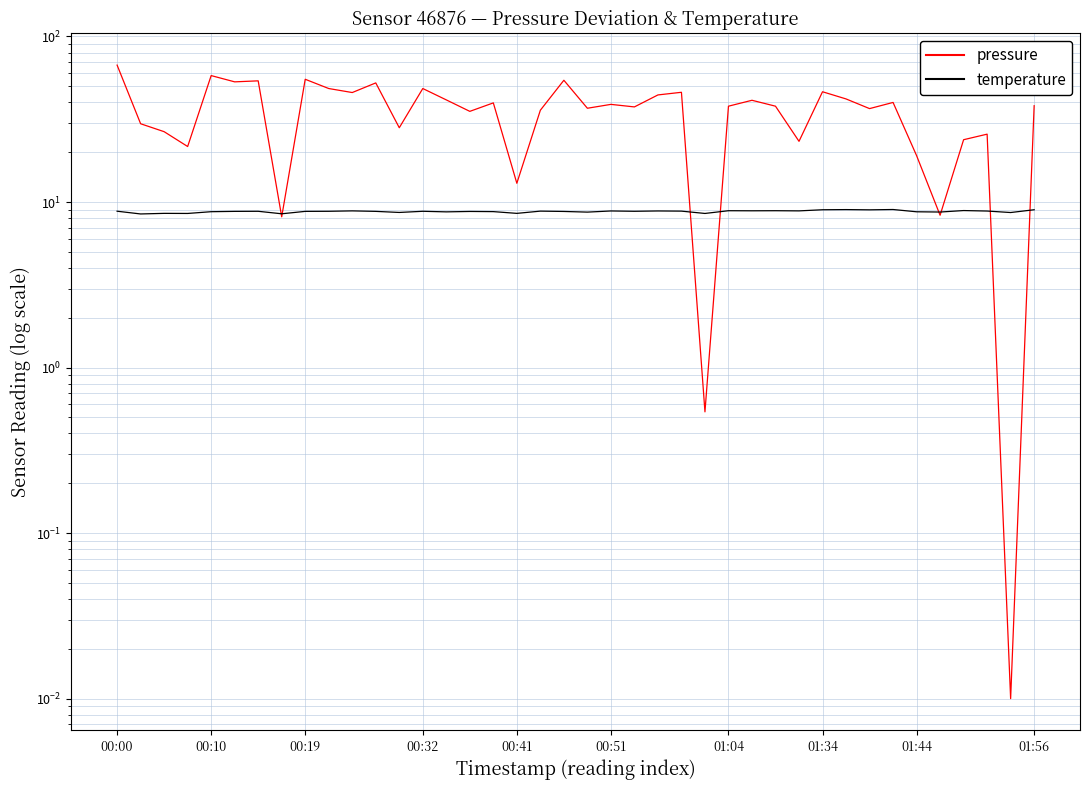

Which series ends up on top after the final intersection of pressure and temperature?

pressure